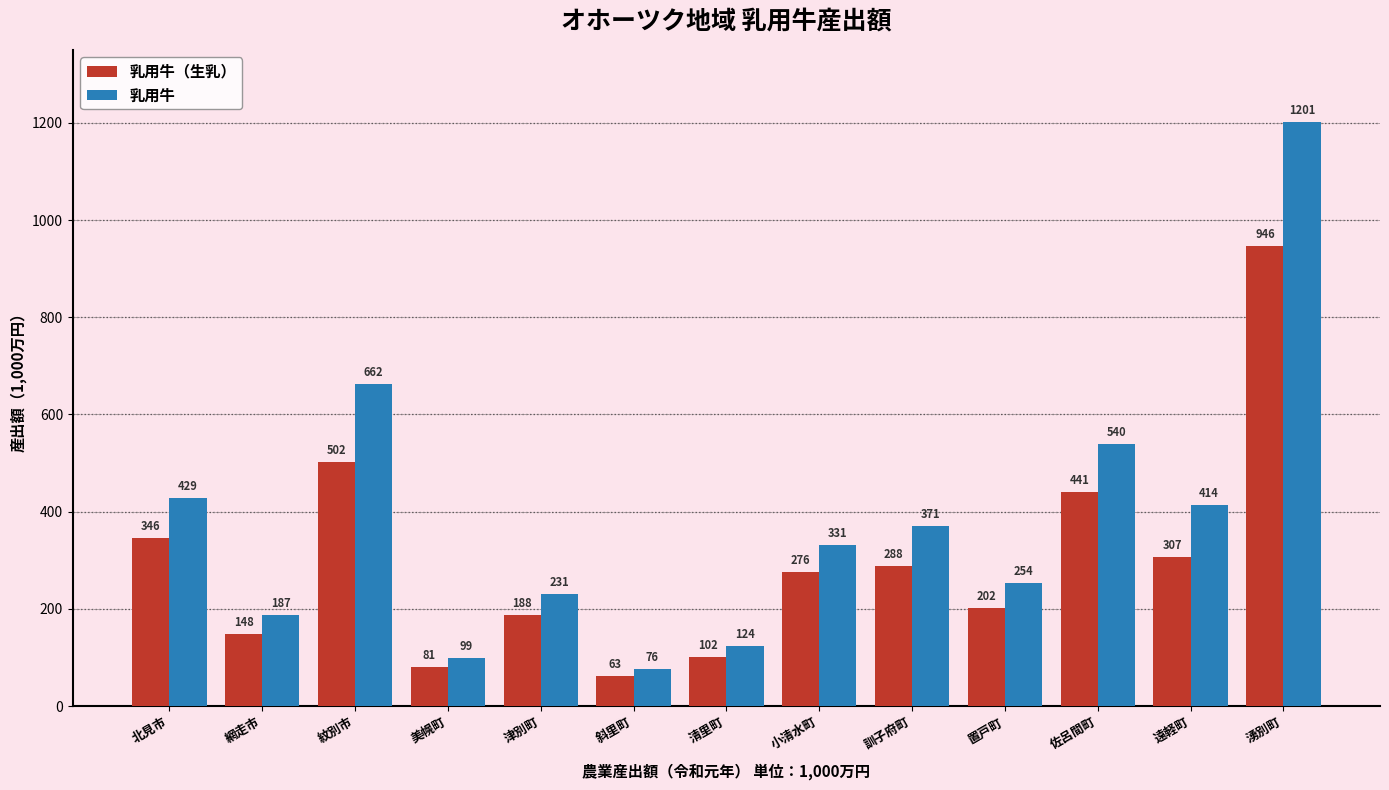

List the series in order of their peak value, highest first.

乳用牛, 乳用牛（生乳）